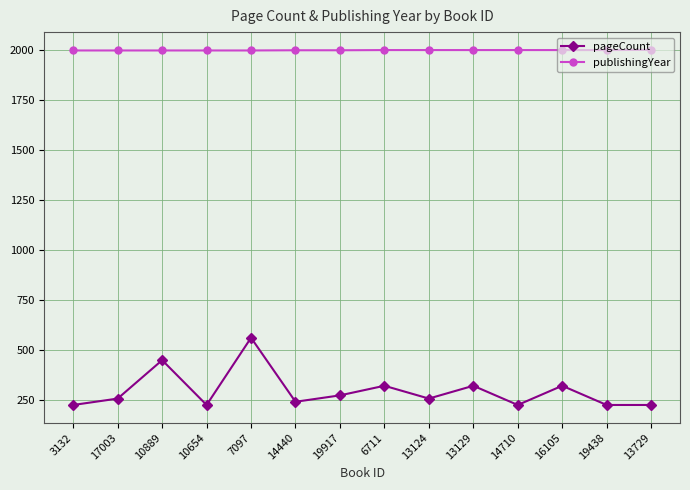

Where is pageCount nearest to the value 392?

10889